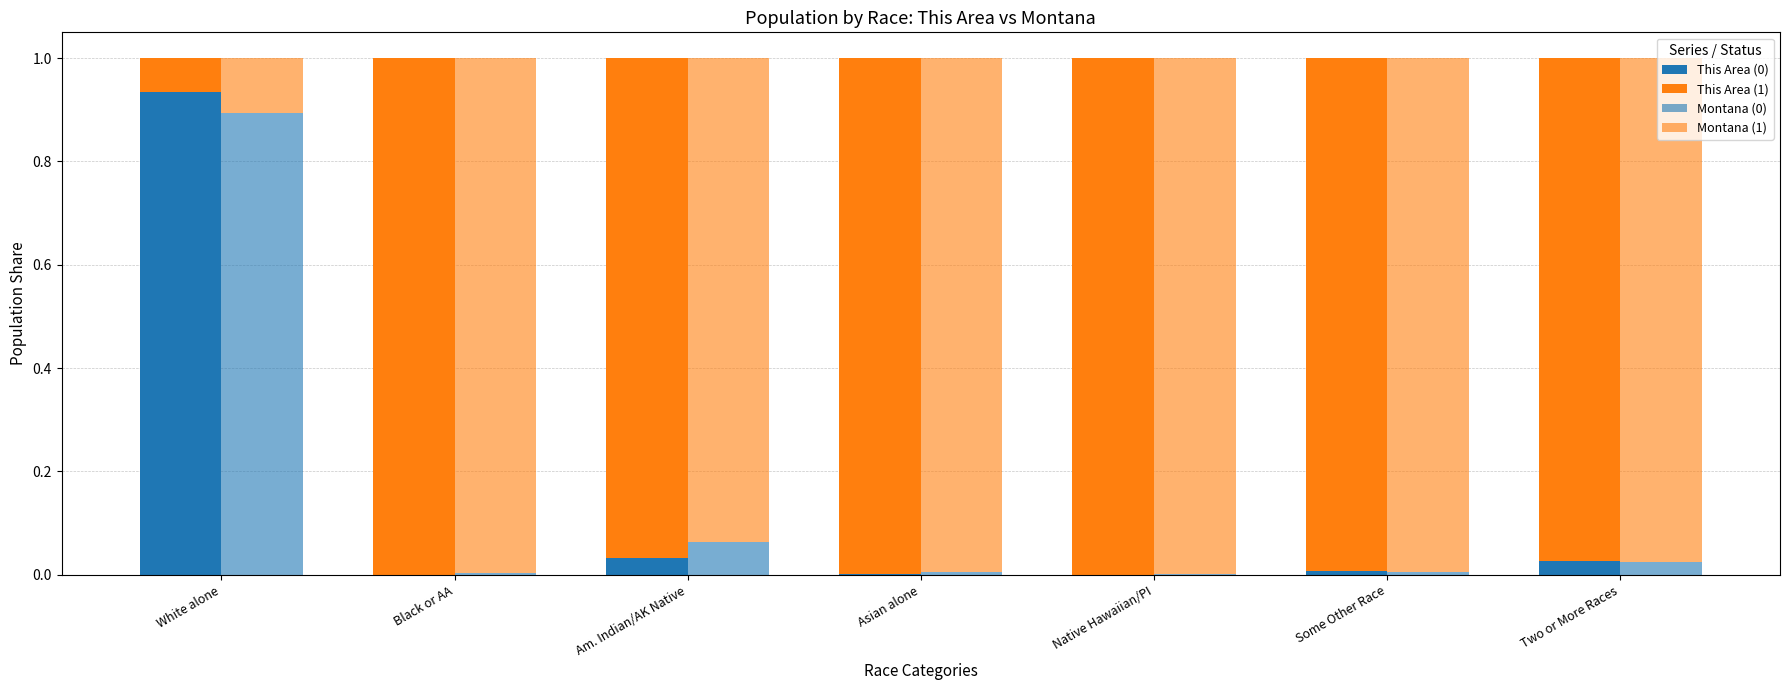

Which category has the highest value in the Montana (0) series?

White alone